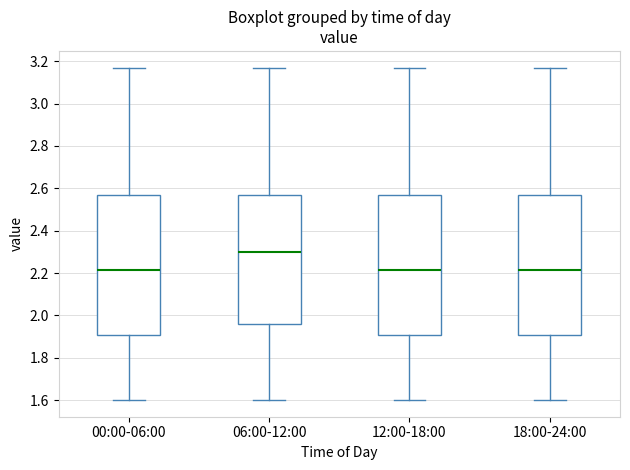

Reading left to right, read every box against the y-axis: the position of its median line, the range the box covers, and the ends of its whiskers. The values are not printed on the chart, so give them approximately, as read against the axis.

00:00-06:00: median 2.22, box 1.90 to 2.58, whiskers 1.60 to 3.18
06:00-12:00: median 2.30, box 1.96 to 2.58, whiskers 1.60 to 3.18
12:00-18:00: median 2.22, box 1.90 to 2.58, whiskers 1.60 to 3.18
18:00-24:00: median 2.22, box 1.90 to 2.58, whiskers 1.60 to 3.18